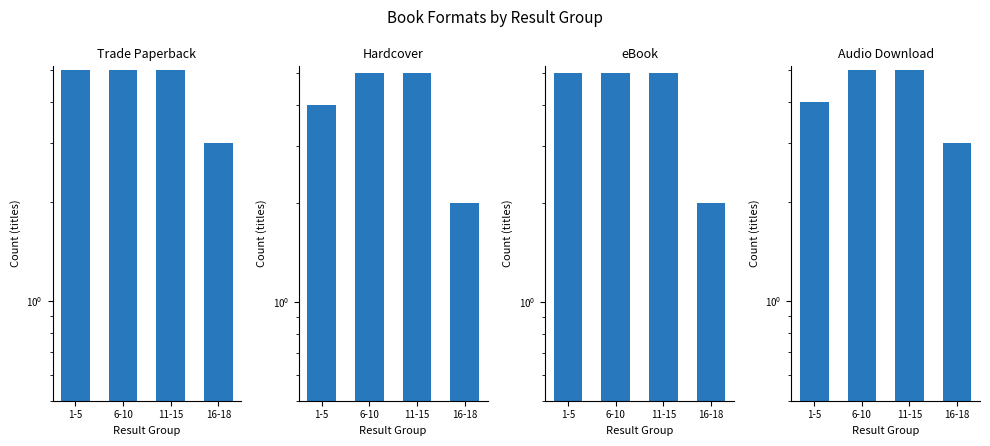

True or false: eBook has a value of 7 at 1-5.

False